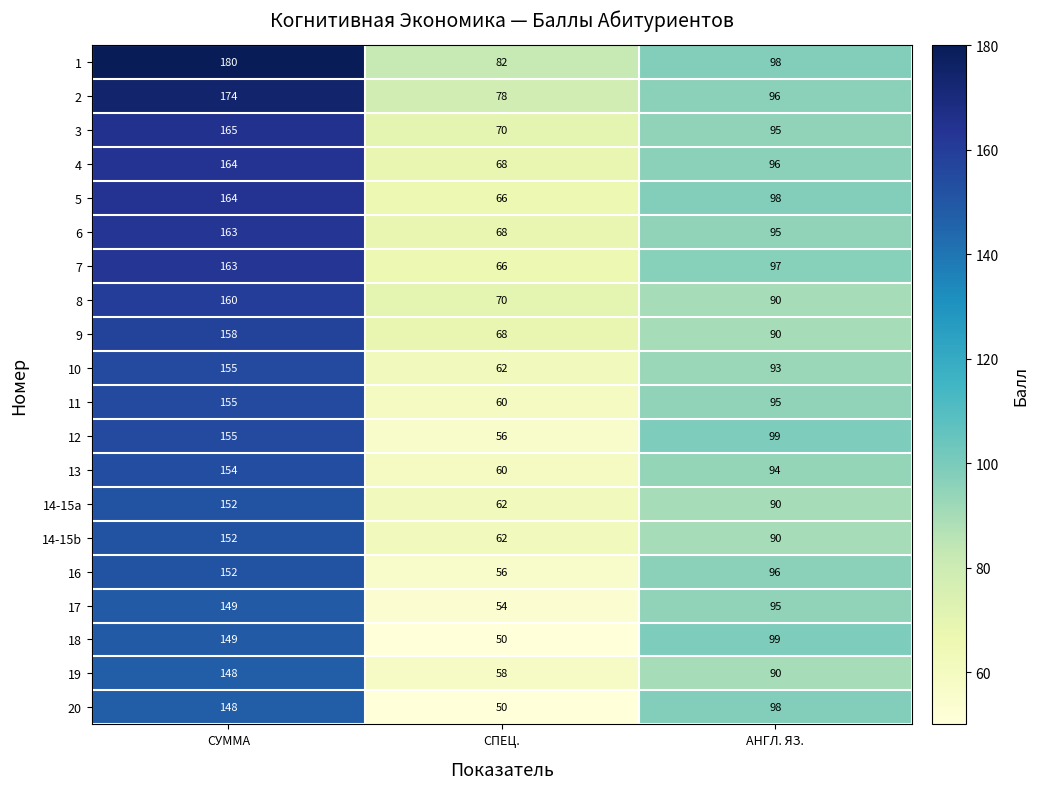

At which category is the sum across all series the highest?

СУММА